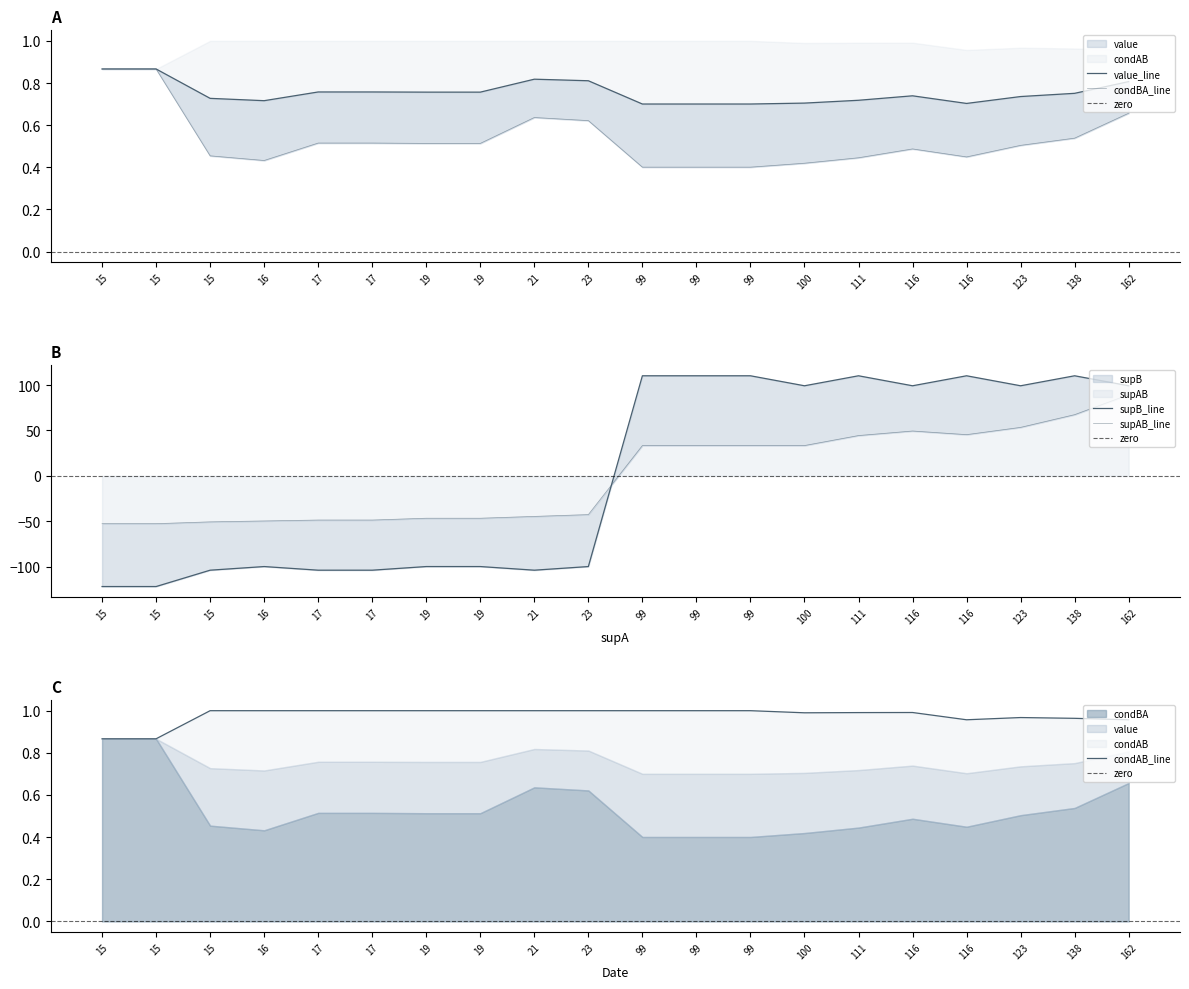

Is it true that value equals 0.2 at 6?

False